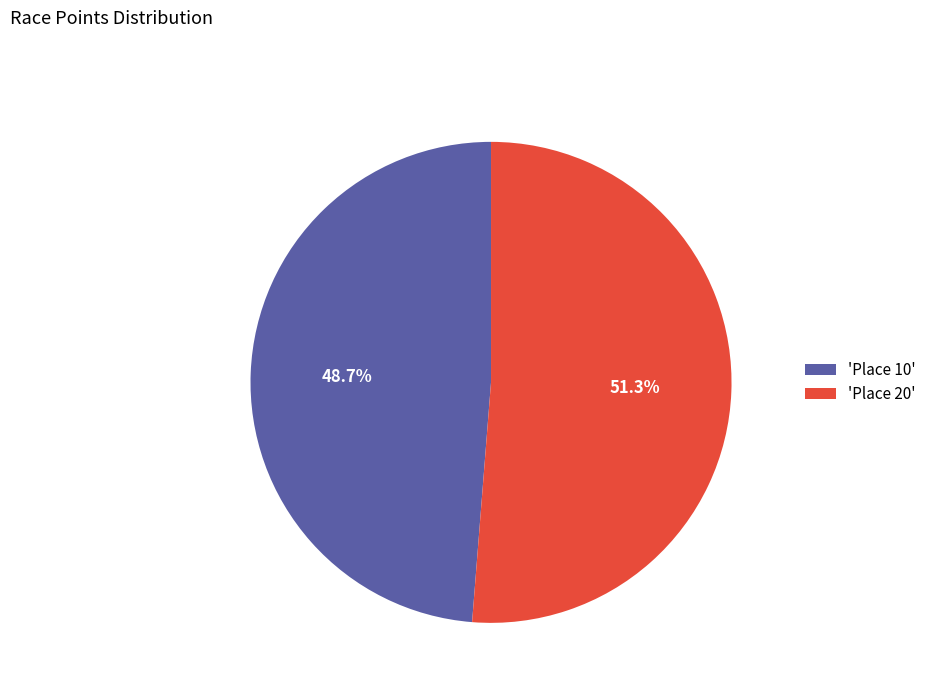

Rank the categories by value from lowest to highest.

'Place 10', 'Place 20'